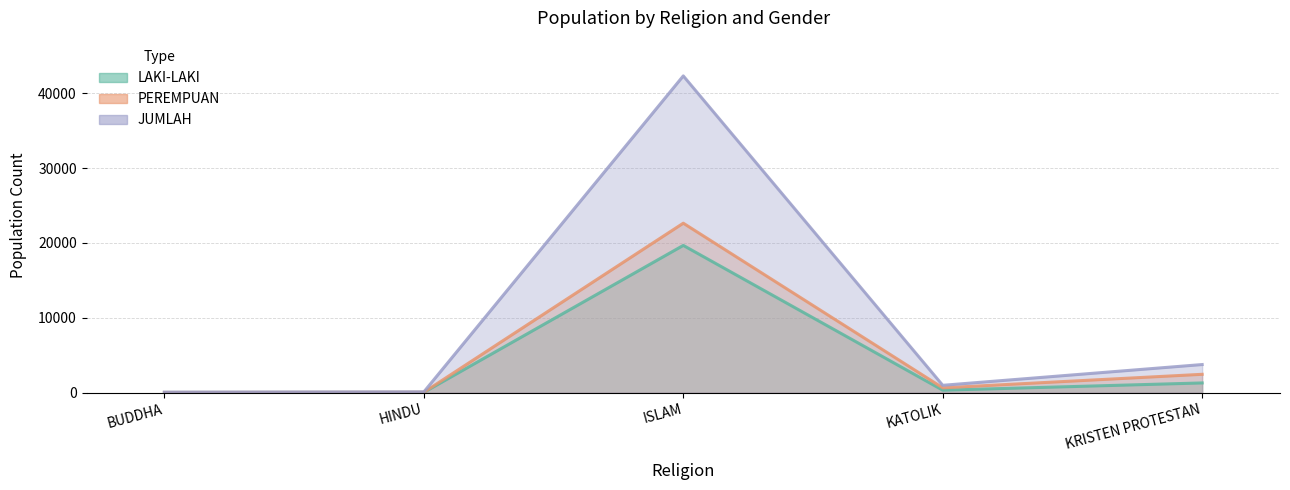

Where is the first local maximum for LAKI-LAKI?

ISLAM